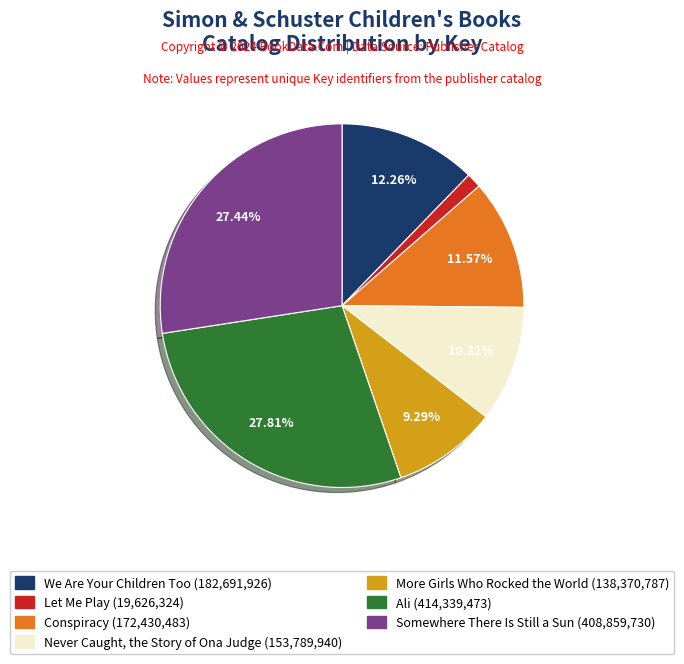

Which has a higher value, Let Me Play or Somewhere There Is Still a Sun?

Somewhere There Is Still a Sun